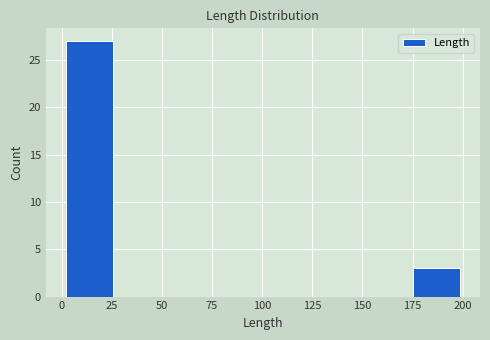

What is the height of the bar covering 0 to 25 on the x-axis? Neither the bar edges nor the heights are printed on the chart, so give them approximately, as read against the axes.

27